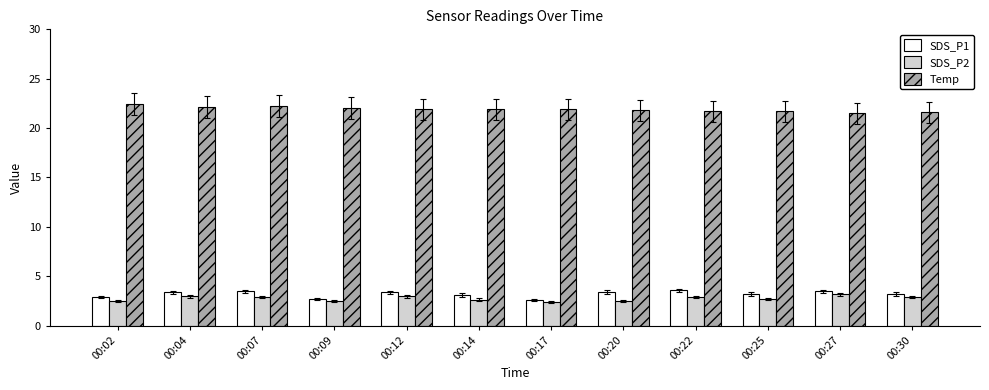

What is the approximate value of Temp at 00:07?

22.2